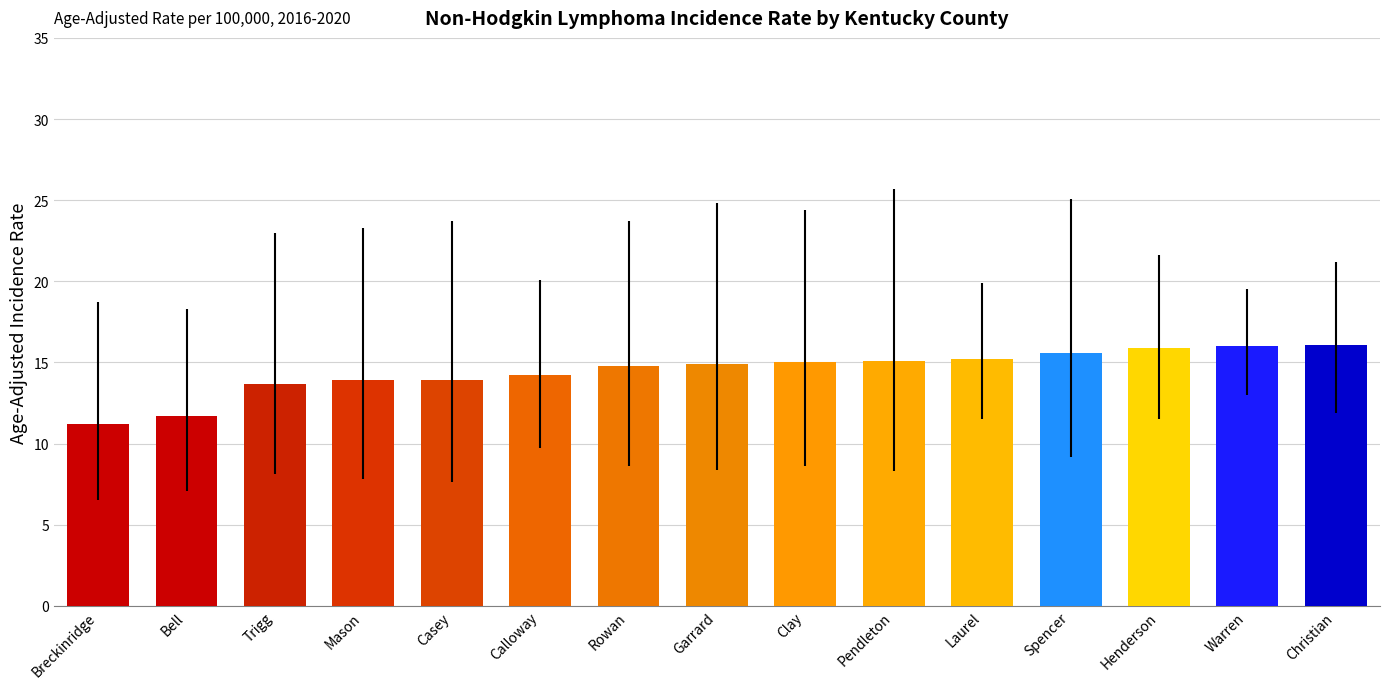

Approximately how many times larger is the value at Calloway compared to Casey?

1.0